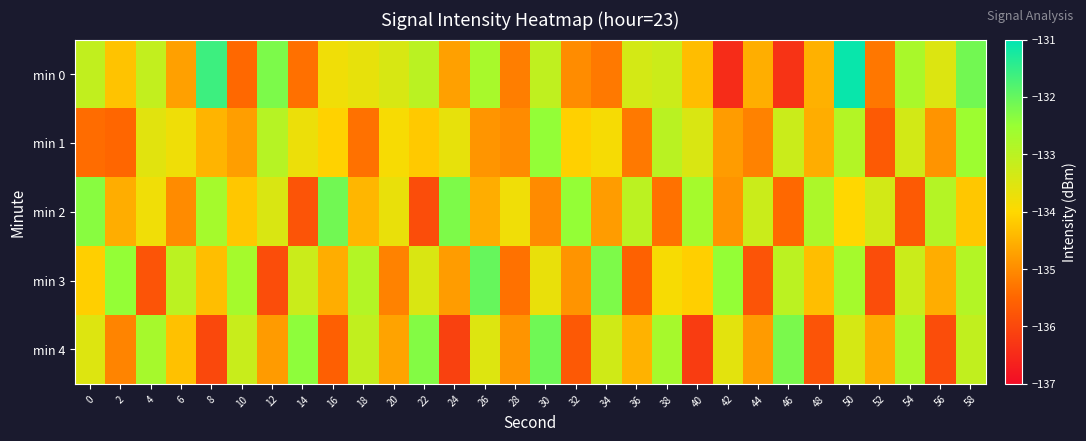

Between 44 and 16, which is larger?

16